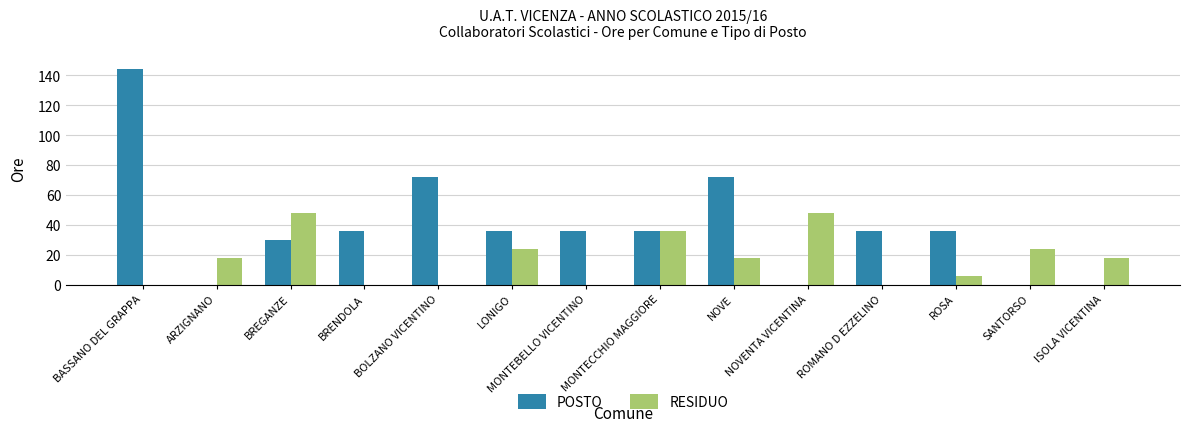

What is the average value of the RESIDUO series?

17